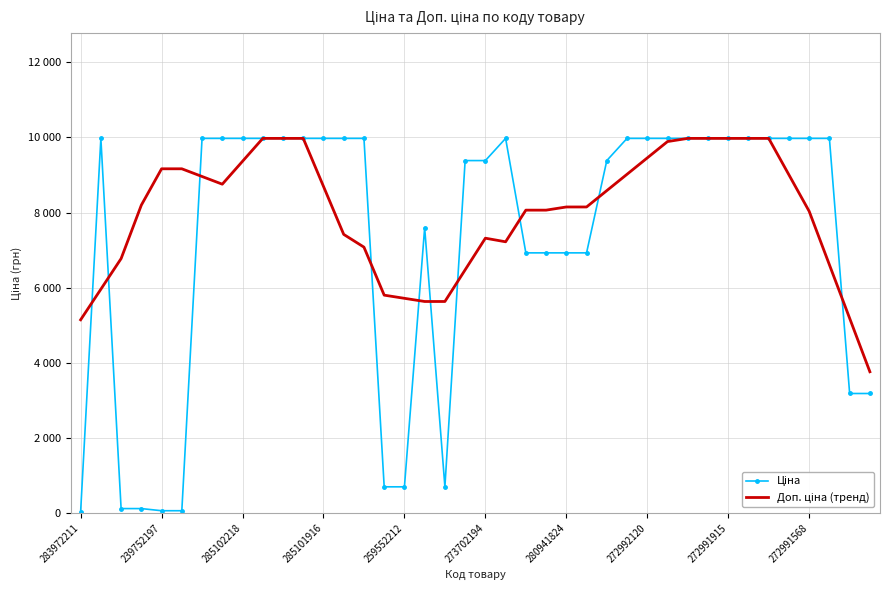

Where is Ціна nearest to the value 5003?

38